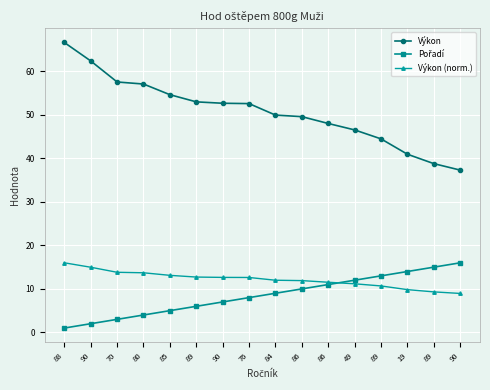

At which label is Pořadí closest to 8?

76